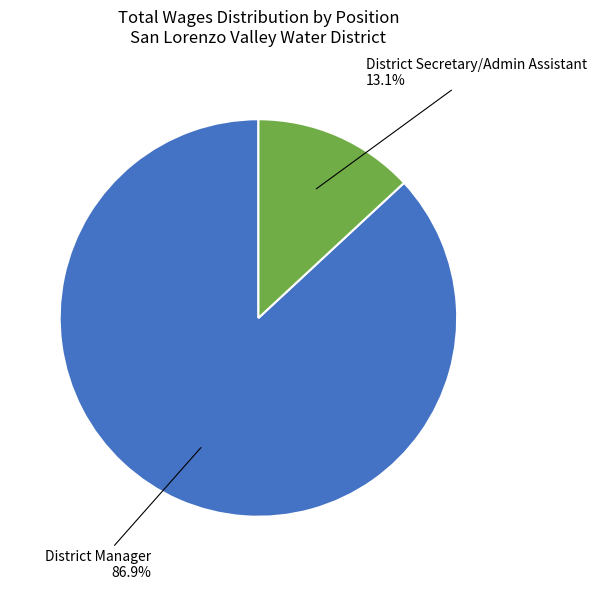

Is there any slice that represents more than half of the pie?

Yes